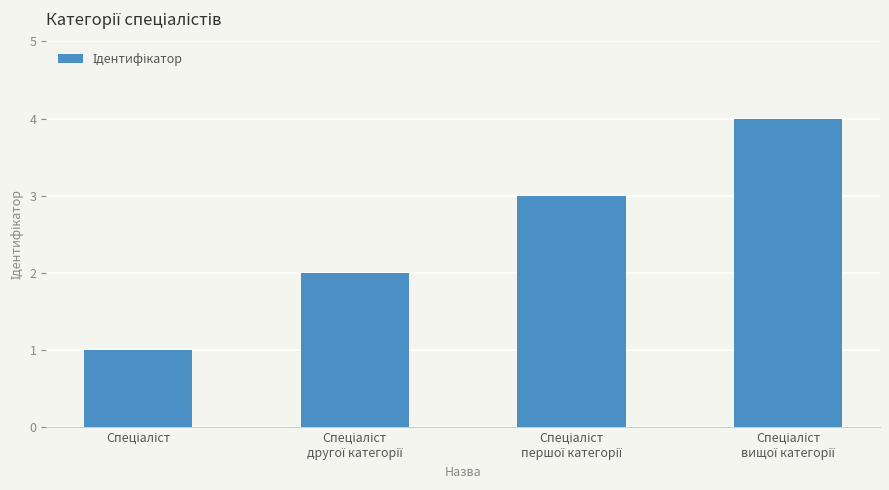

What is the maximum value shown in the chart?

4